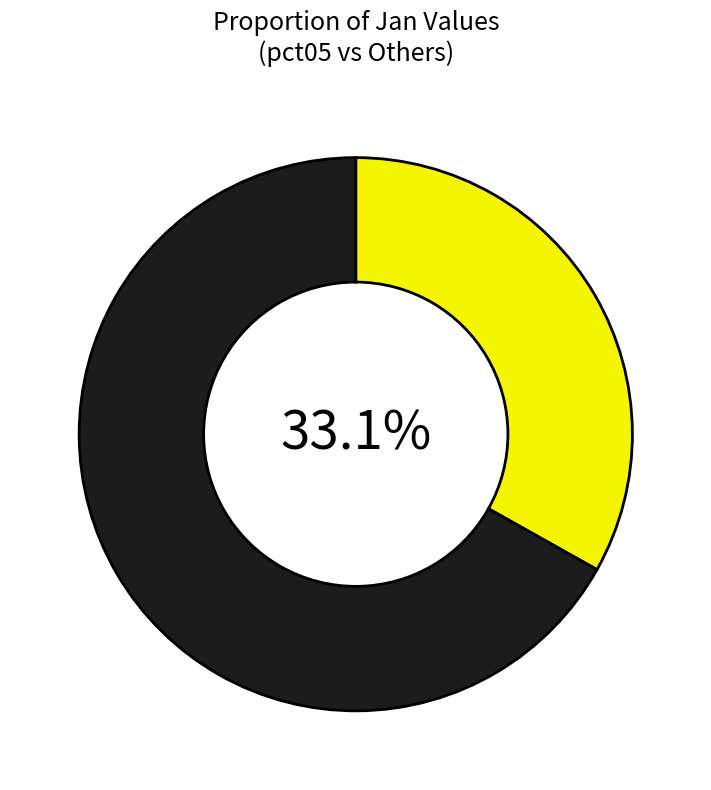

Is there a majority slice in this chart?

Yes